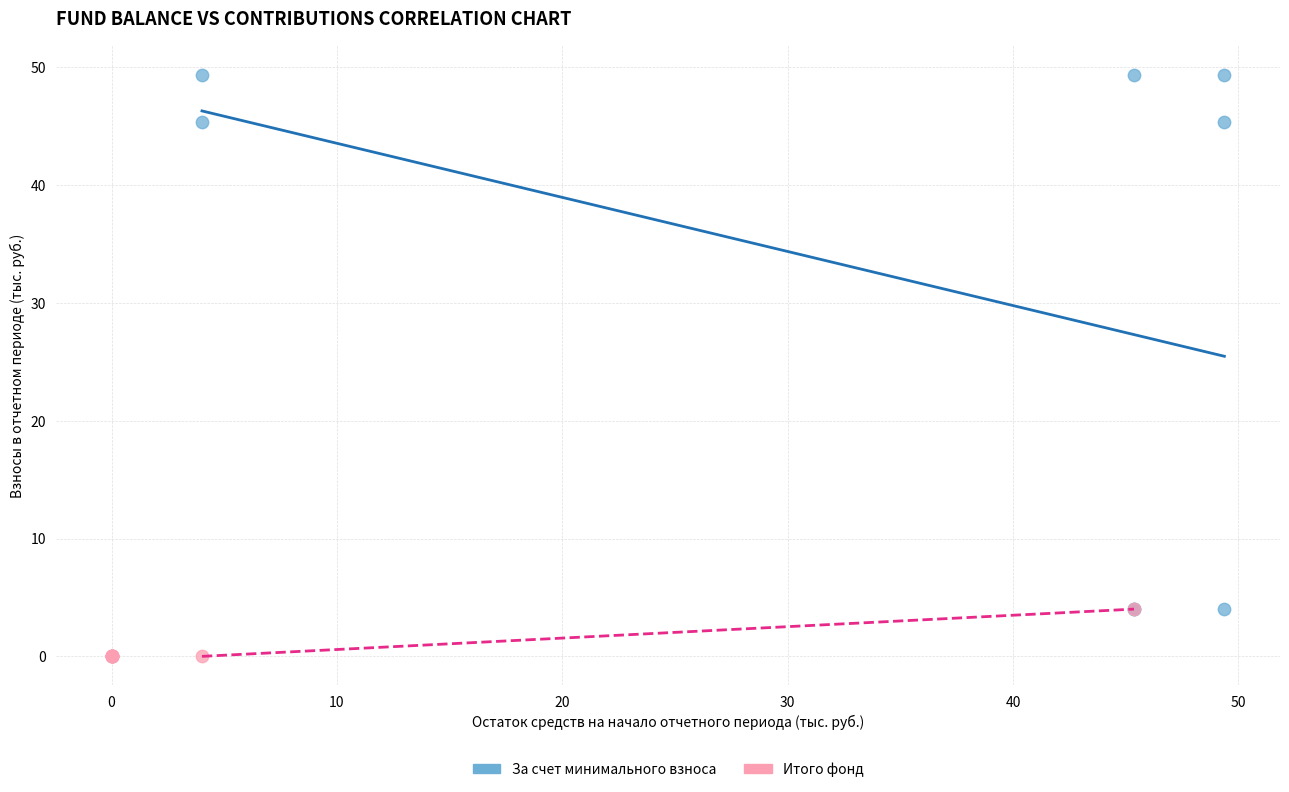

Which series reaches the minimum Y coordinate?

Итого фонд